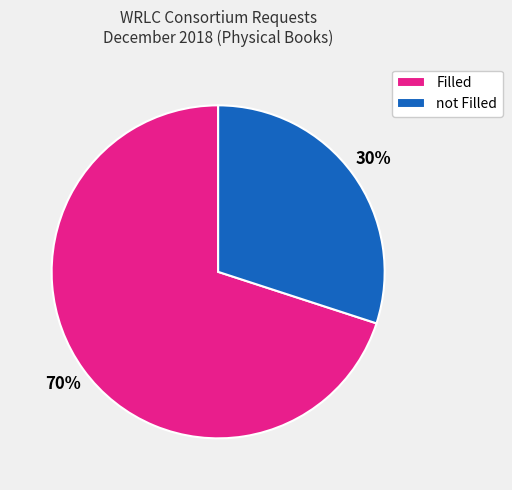

To the nearest percent, what percentage of the pie is Filled?

70%